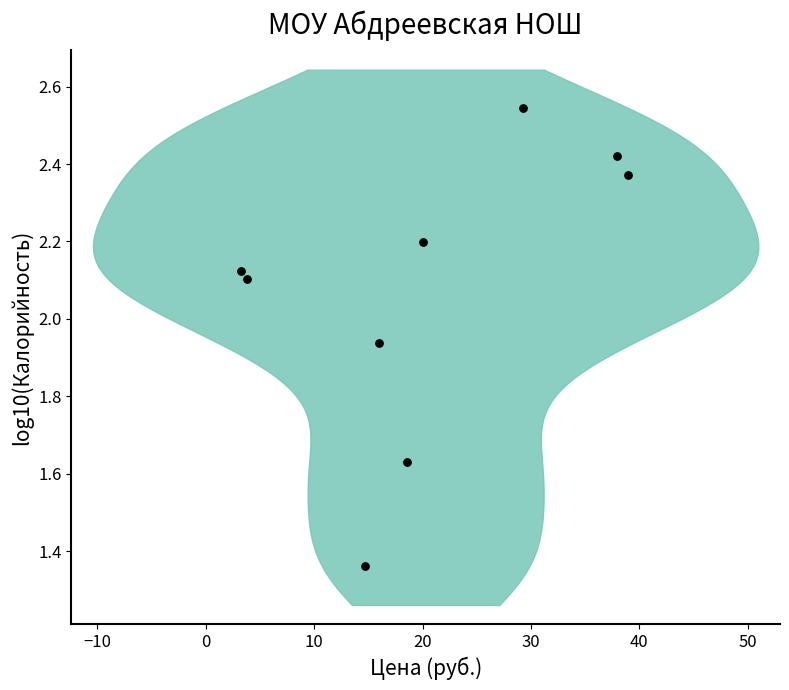

What is the range of Y values (max minus min)?

1.2